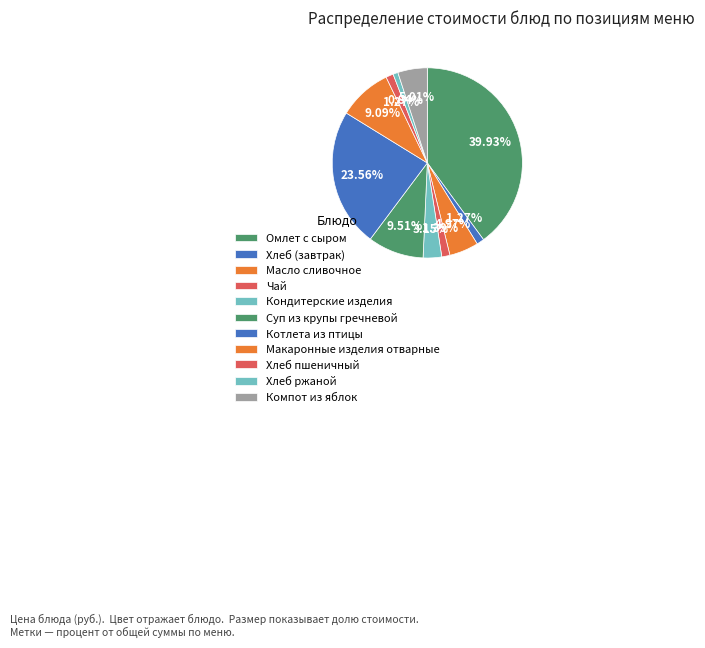

Does any single category account for the majority?

No